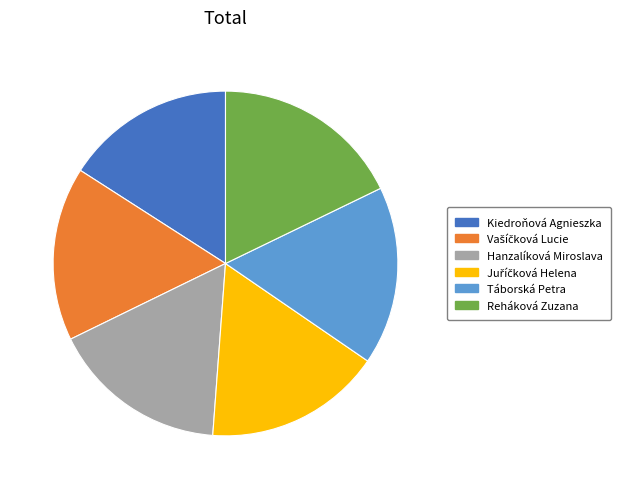

What is the ratio of the value at Hanzalíková Miroslava to the value at Táborská Petra?

1.0